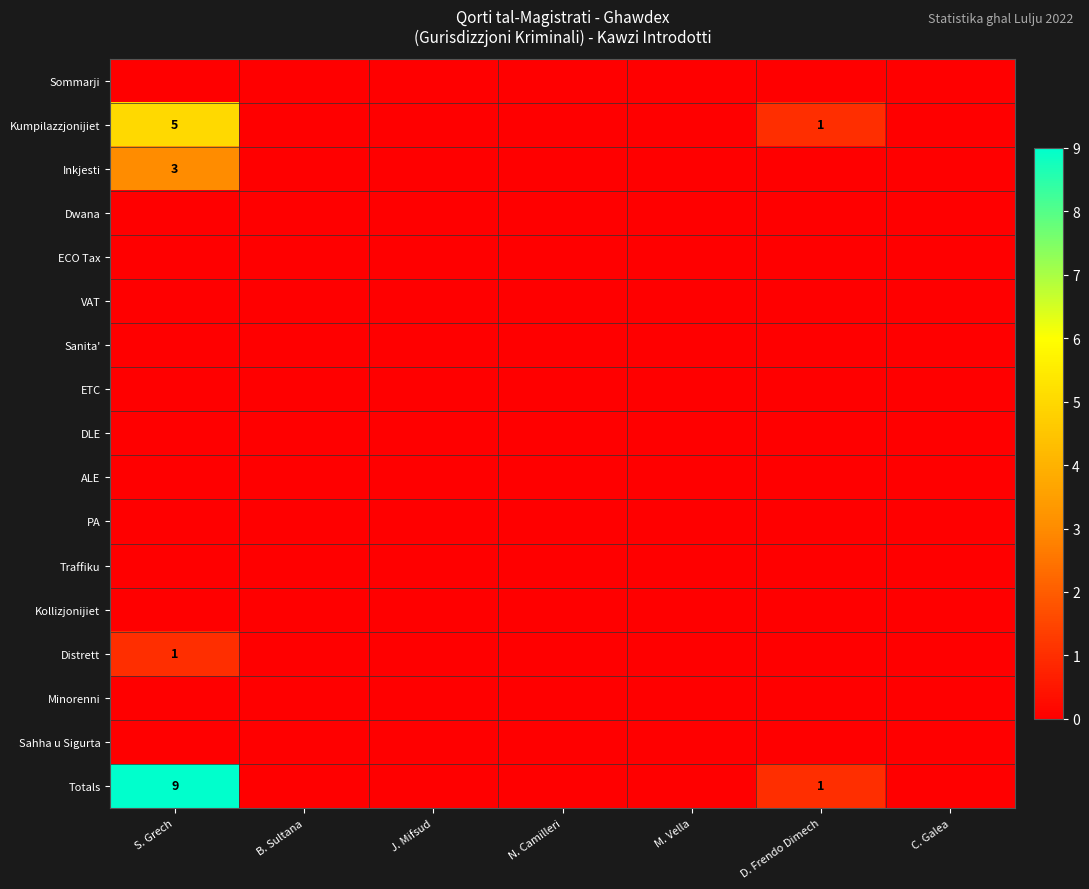

True or false: Kumpilazzjonijiet has a value of 8 at S. Grech.

False